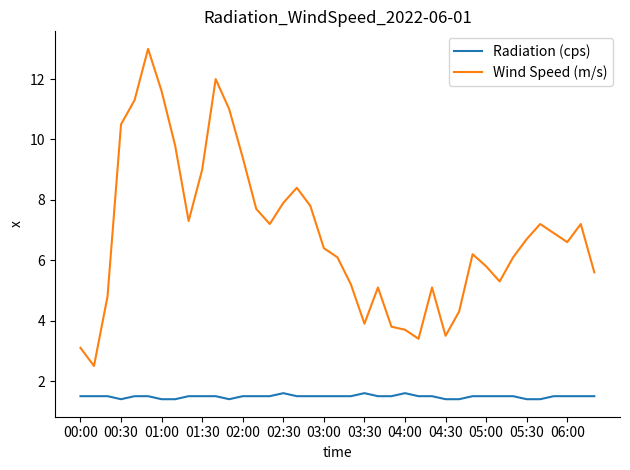

What is the minimum value for Wind Speed (m/s)?

2.5